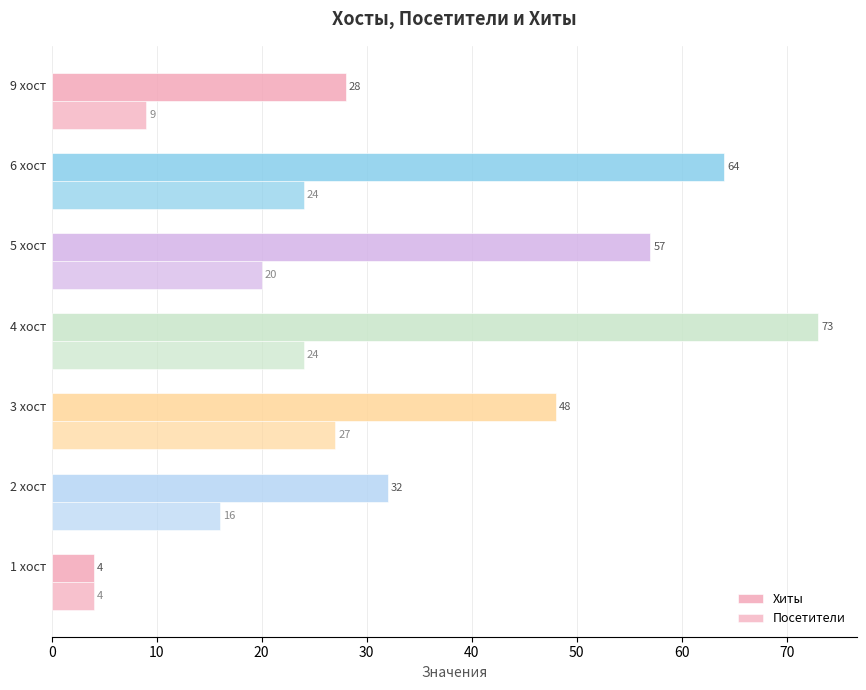

What is the difference between the maximum and minimum values in the Хиты series?

69